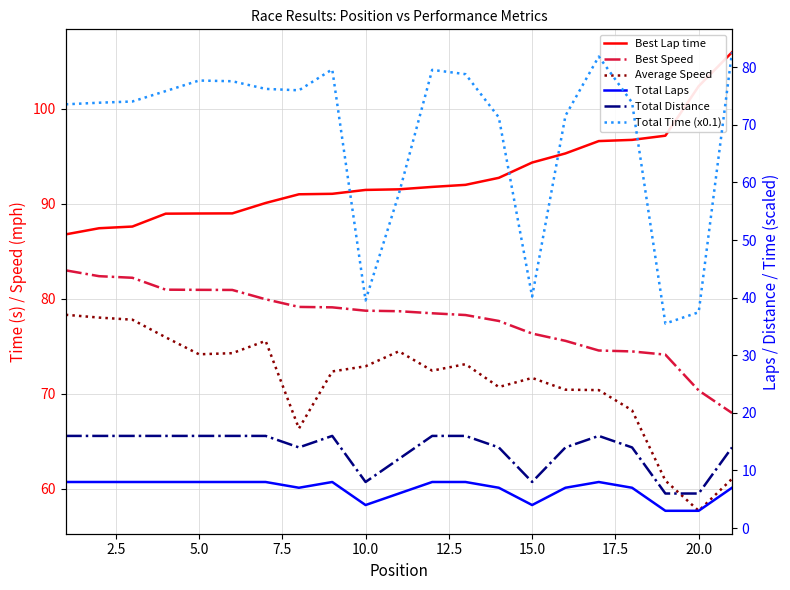

What is the value of the Best Speed point at the 13th from the left?

78.3